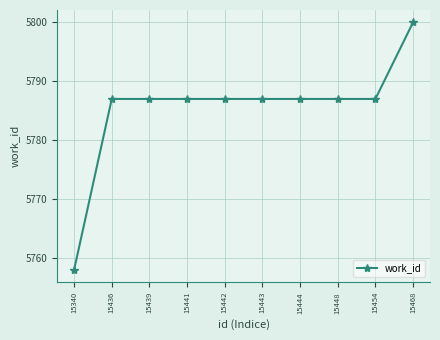

Reading left to right, extract all data points from this chart.

15340=5758	15436=5787	15439=5787	15441=5787	15442=5787	15443=5787	15444=5787	15448=5787	15454=5787	15468=5800